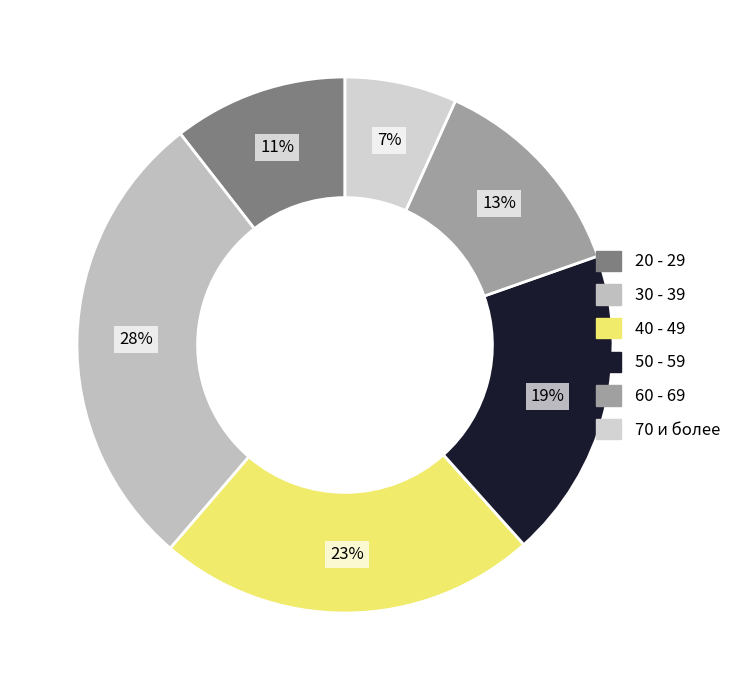

Does 70 и более account for over 50% of the chart?

No